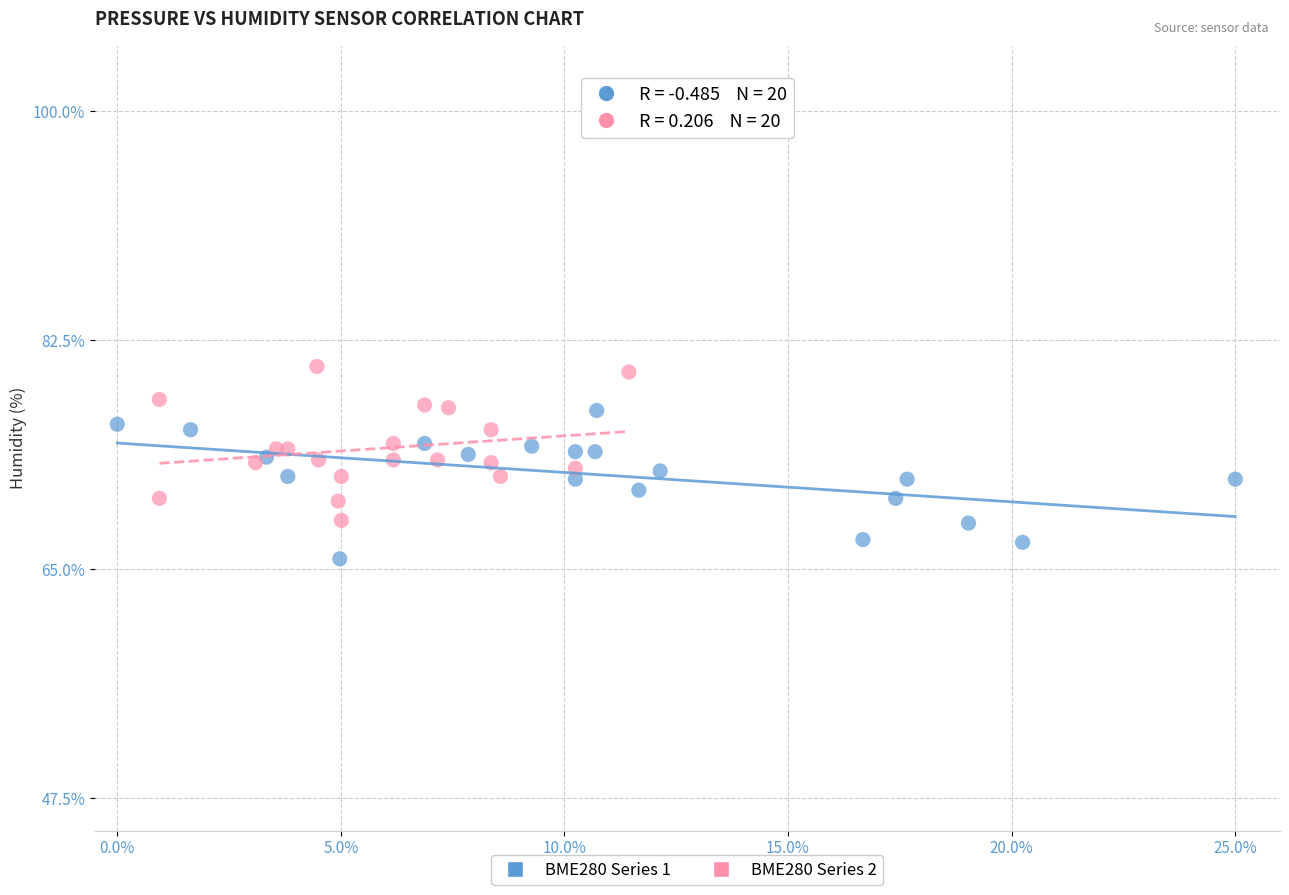

Which series contains the highest Y value?

BME280 Series 2